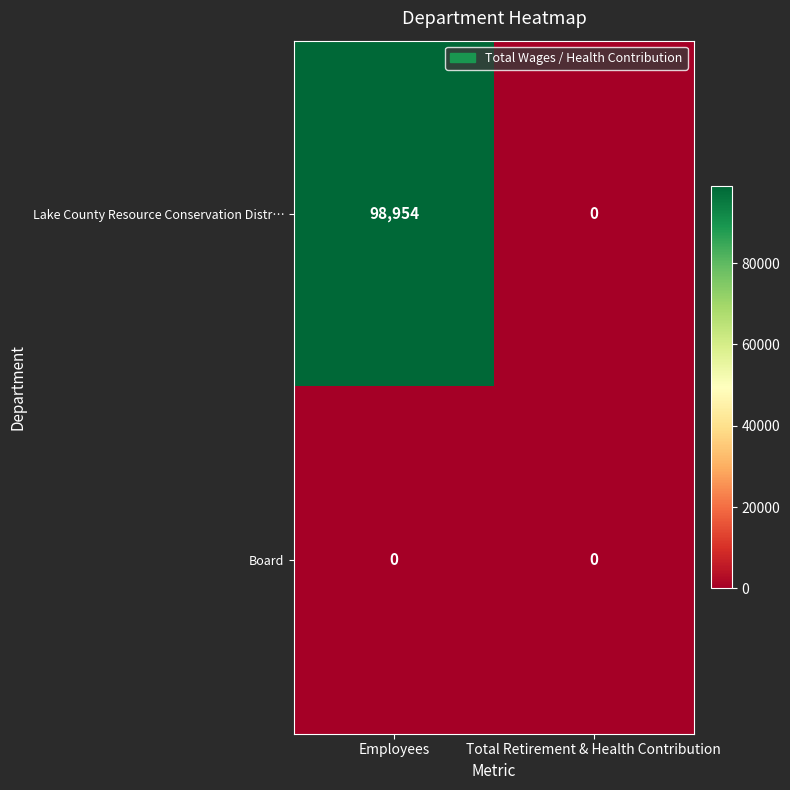

Count the number of data series in this chart.

2